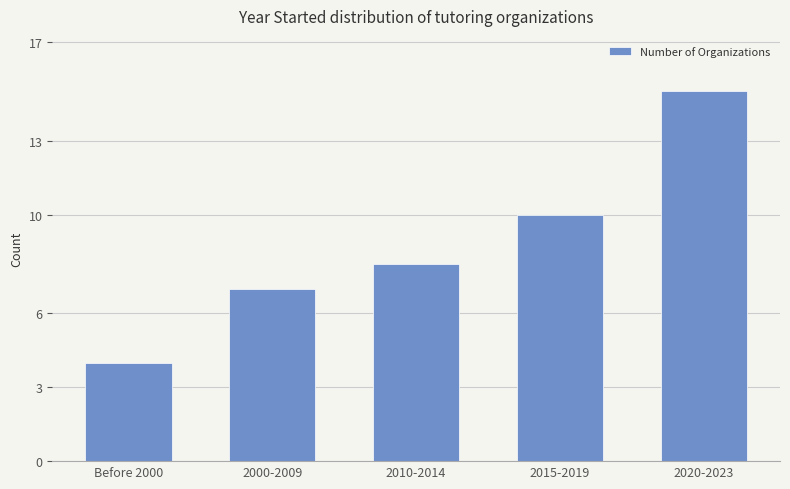

True or false: the data shows 14 at 2010-2014.

False